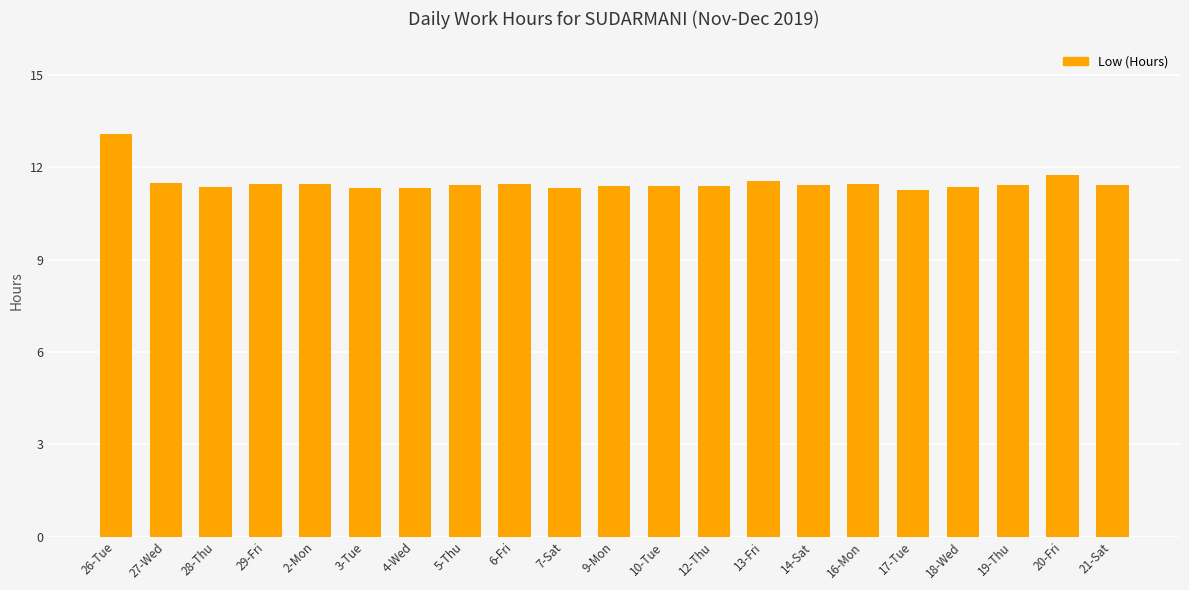

What is the label of the 14th bar from the left?

13-Fri